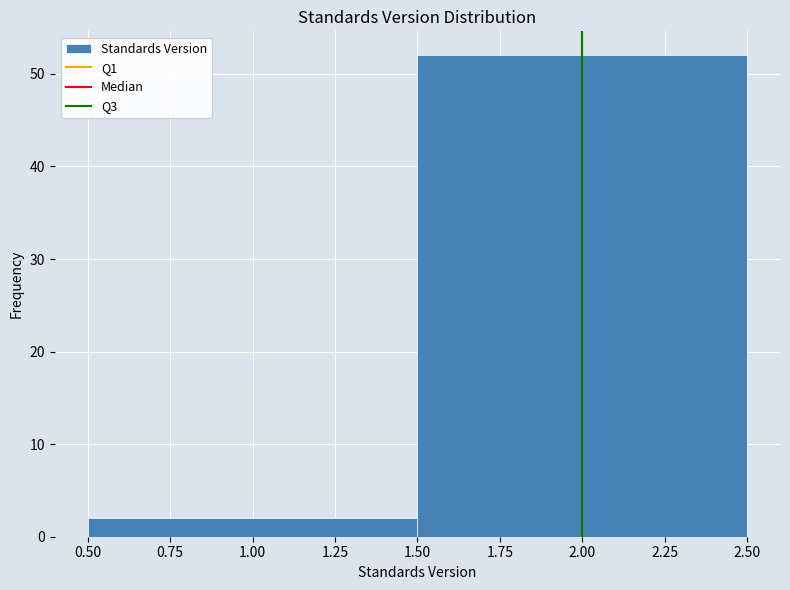

Reading left to right, list every bar in this chart as the range it spans on the x-axis followed by its height. The values are not printed on the chart, so give them approximately, as read against the axis.

0.50 to 1.50: 2
1.50 to 2.50: 52